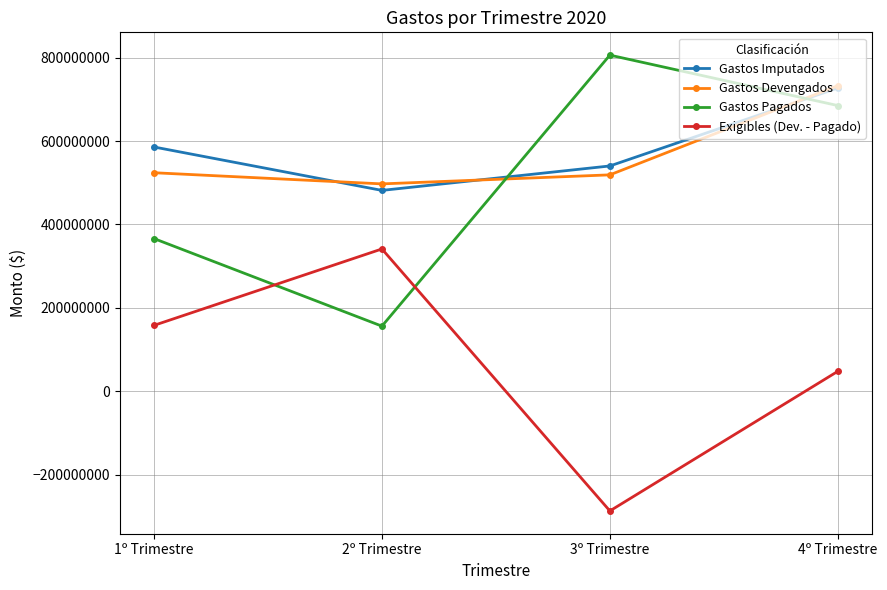

What is the value of the Gastos Imputados point at the 3rd from the left?

540354017.5